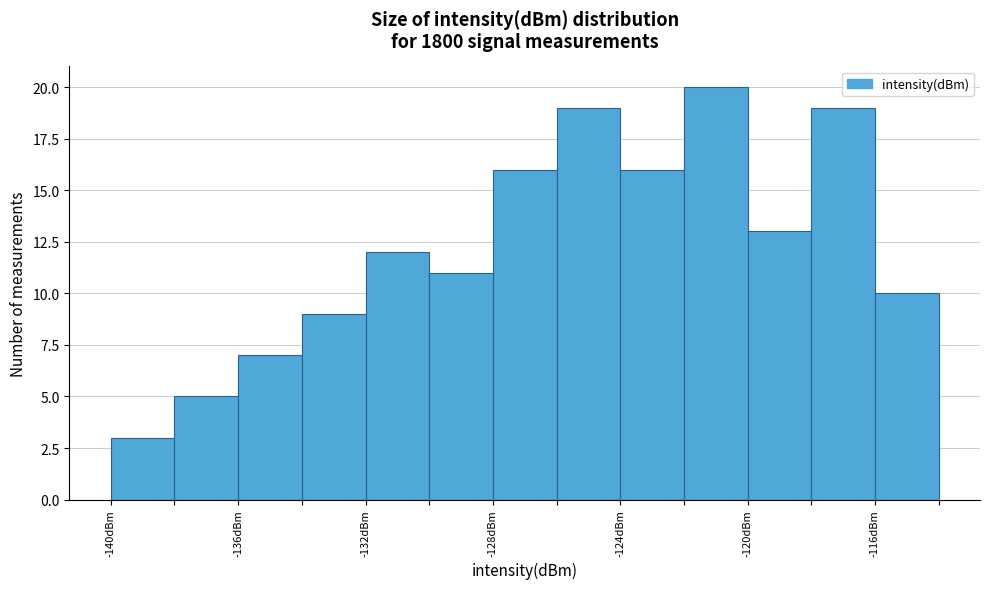

Reading left to right, transcribe this chart: for each bar, give the range it covers on the x-axis and its height. The values are not printed on the chart, so give them approximately, as read against the axis.

-140 to -138: 3
-138 to -136: 5
-136 to -134: 7
-134 to -132: 9
-132 to -130: 12
-130 to -128: 11
-128 to -126: 16
-126 to -124: 19
-124 to -122: 16
-122 to -120: 20
-120 to -118: 13
-118 to -116: 19
-116 to -114: 10